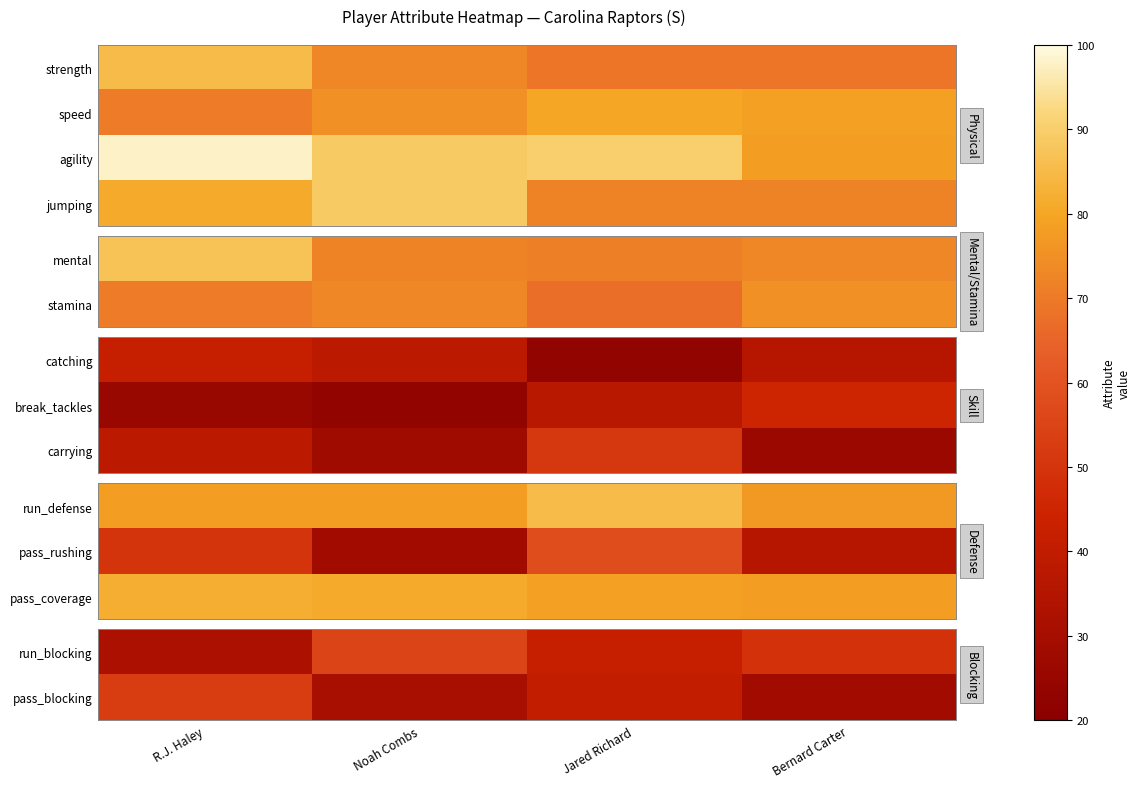

Which has a higher value, Jared Richard or Noah Combs?

Noah Combs